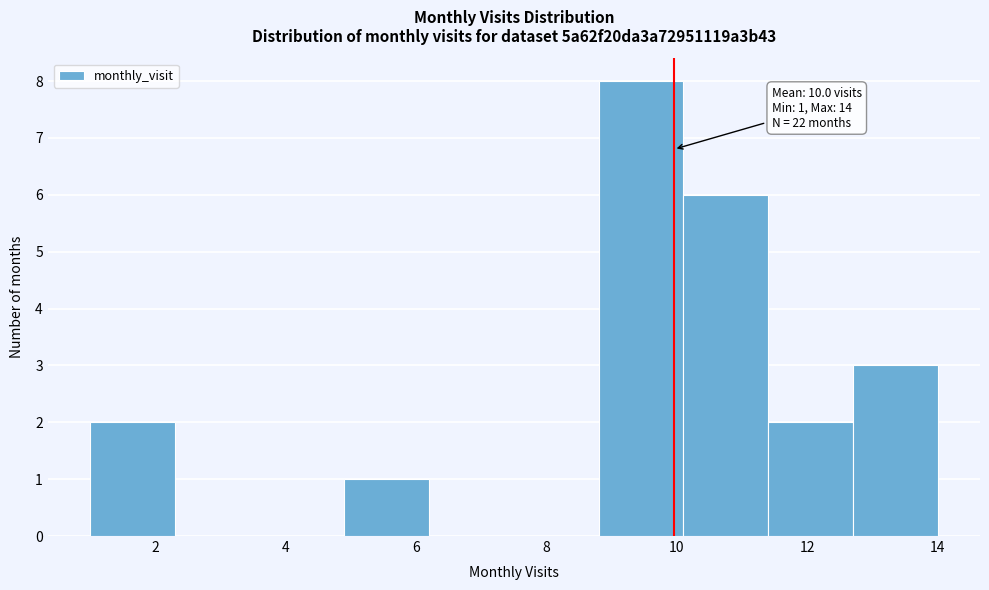

Over which range of the x-axis is the bar tallest?

8.8 to 10.1